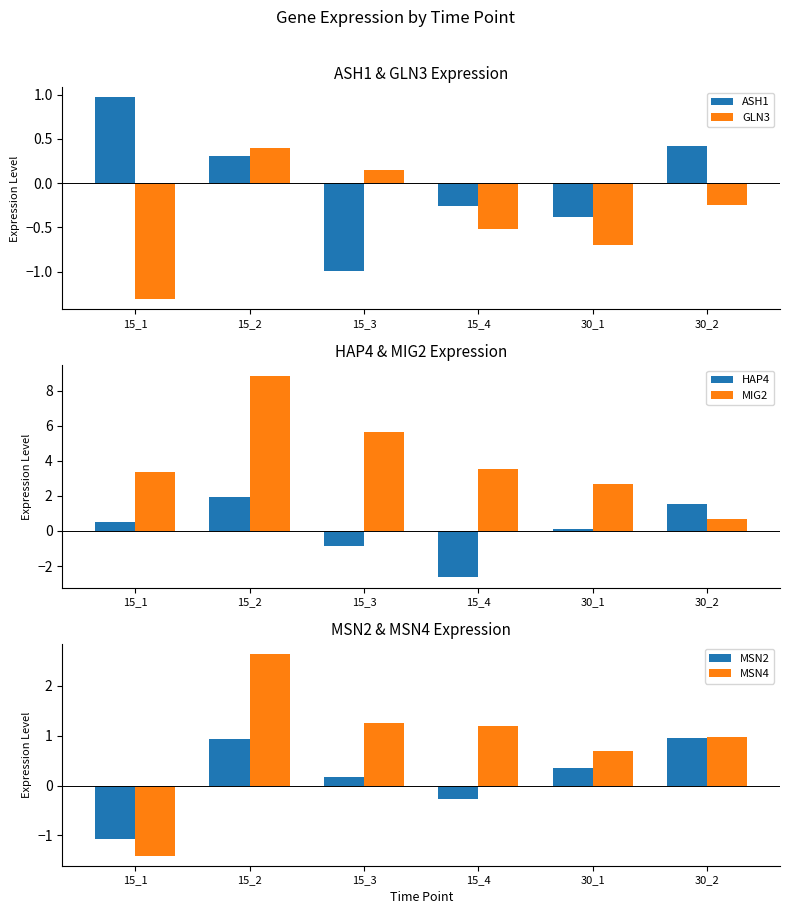

What is the total value across all series at 15_3?

5.3